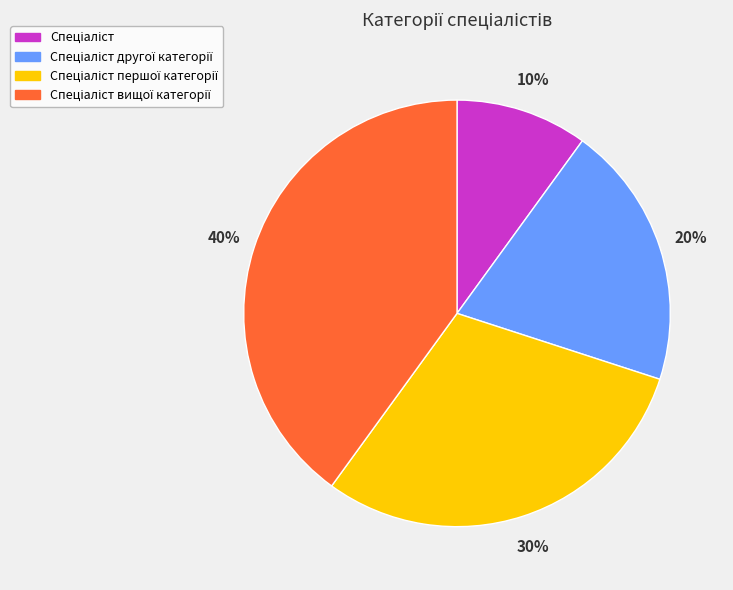

Is there any slice that represents more than half of the pie?

No